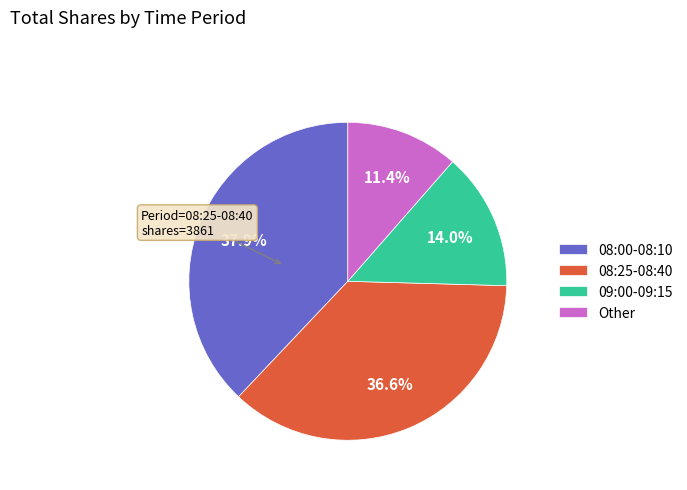

Does Other represent more than half of the total?

No